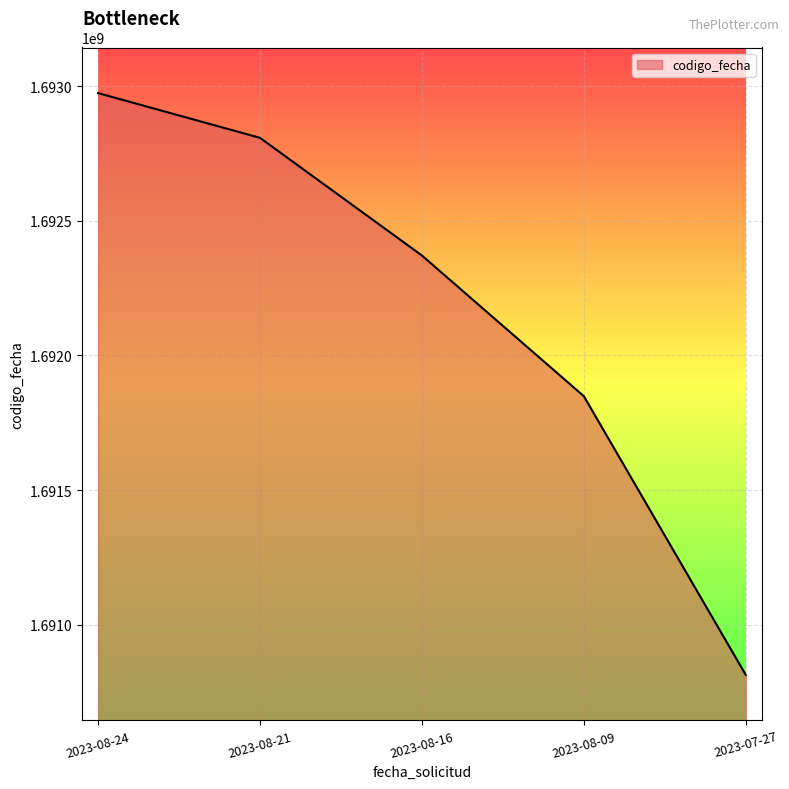

What is the change in value from 2023-08-21 to 2023-07-27?

-1994298